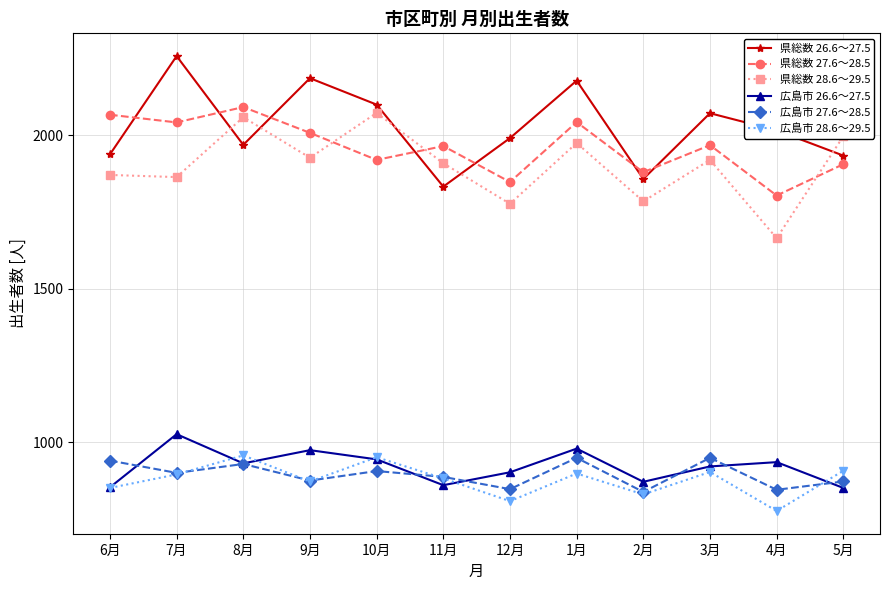

At which category does 広島市 26.6～27.5 reach its first local valley?

8月